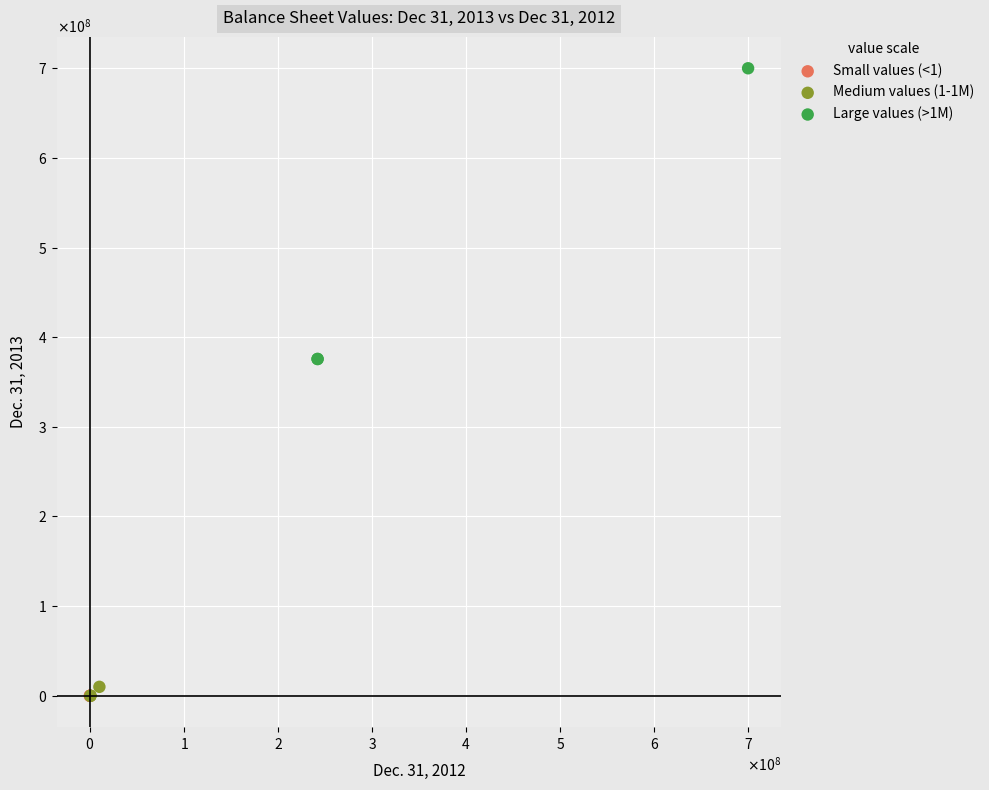

What are all the series names shown in the legend?

Small values (<1), Medium values (1-1M), Large values (>1M)